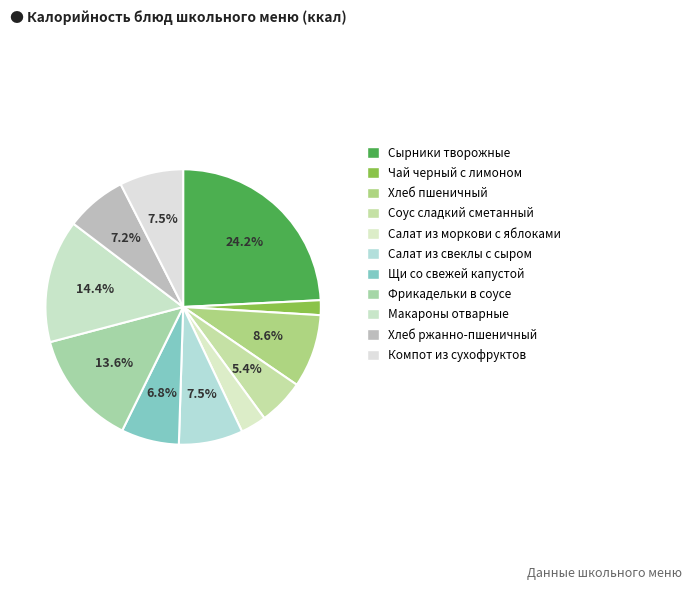

Rank the categories by value from lowest to highest.

Чай черный с лимоном, Салат из моркови с яблоками, Соус сладкий сметанный, Щи со свежей капустой, Хлеб ржанно-пшеничный, Компот из сухофруктов, Салат из свеклы с сыром, Хлеб пшеничный, Фрикадельки в соусе, Макароны отварные, Сырники творожные